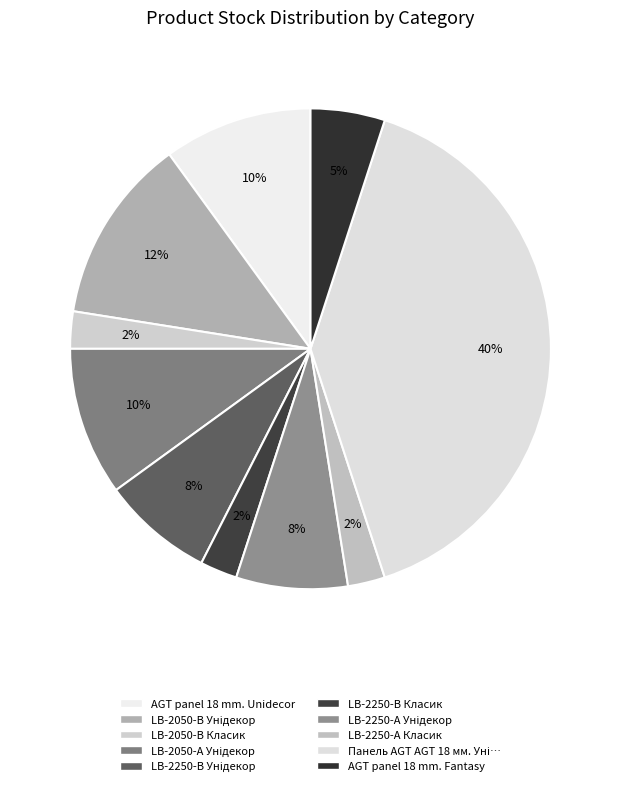

Count the number of slices in the pie.

10